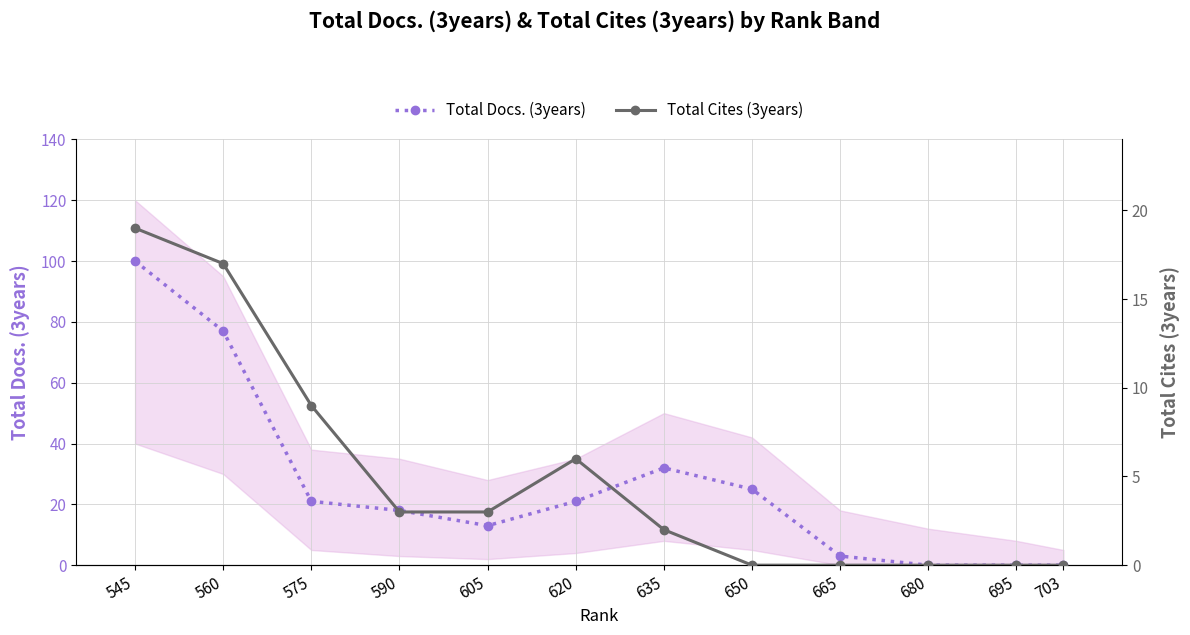

Rank the series at 703 from lowest to highest value.

Total Docs. (3years), Total Cites (3years)